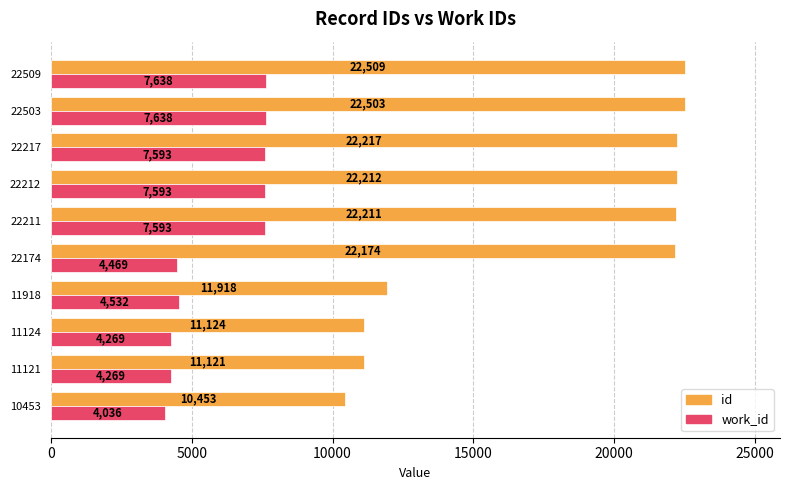

Is it true that work_id equals 4269 at 11121?

True